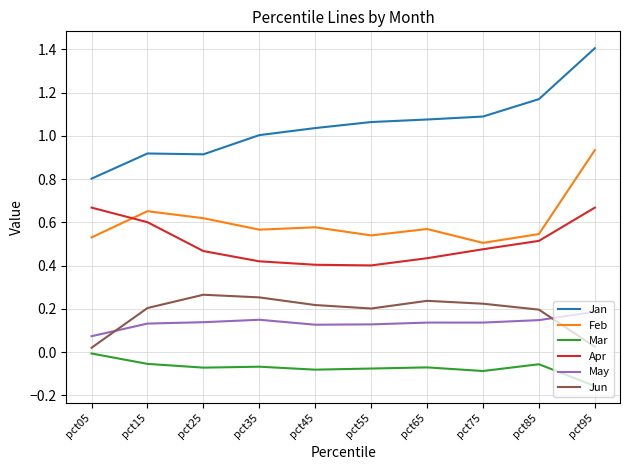

Rank the series at pct65 from highest to lowest value.

Jan, Feb, Apr, Jun, May, Mar